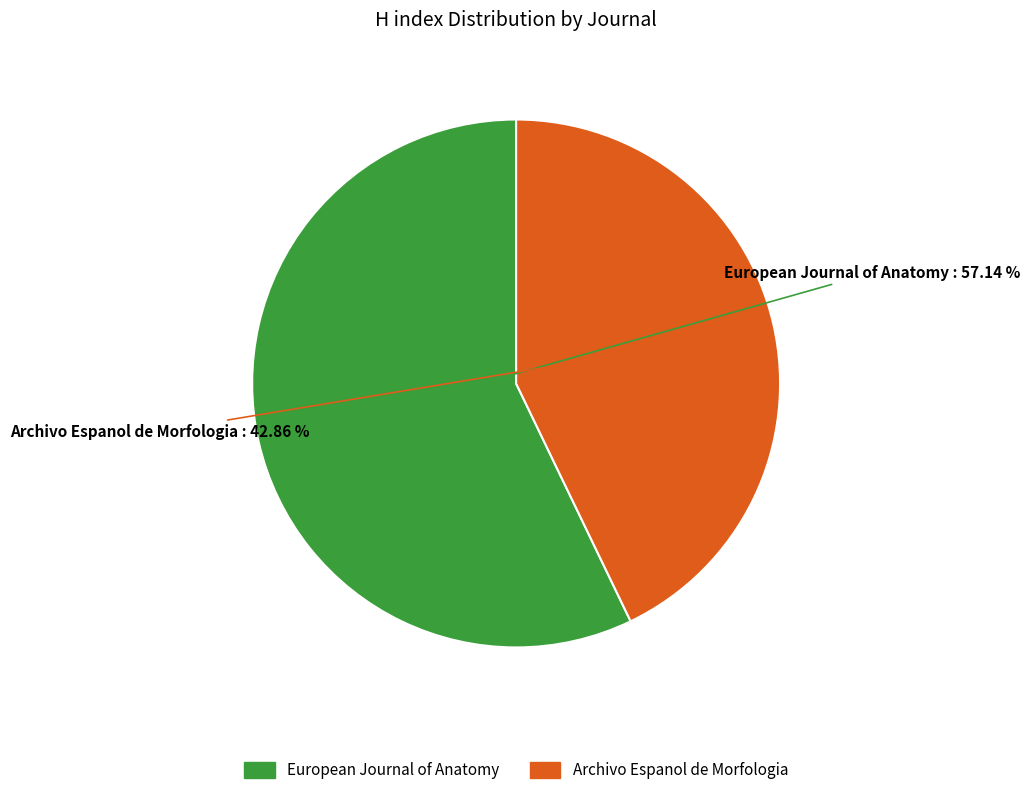

Count the number of slices in the pie.

2